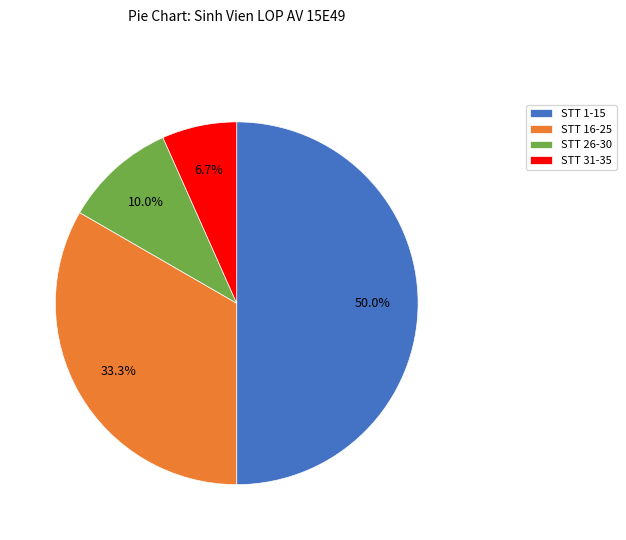

The STT 16-25 slice represents 33% of the pie. True or false?

True